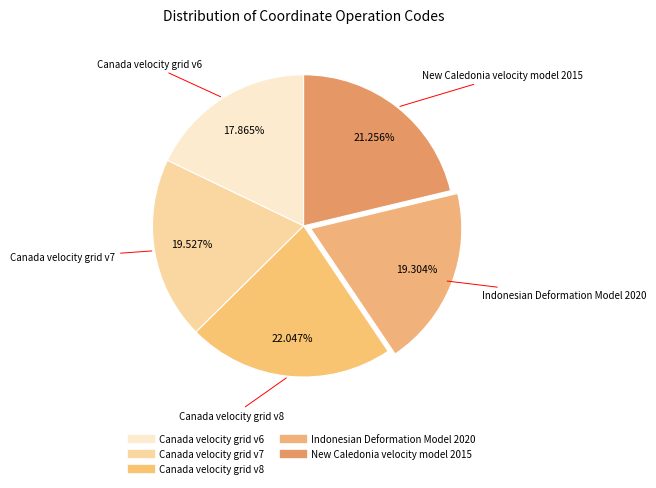

To the nearest percent, what percentage of the pie is Canada velocity grid v8?

22%